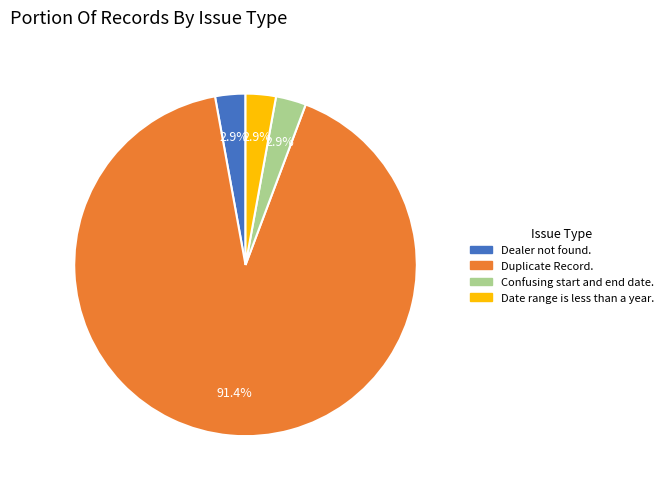

Is there a majority slice in this chart?

Yes